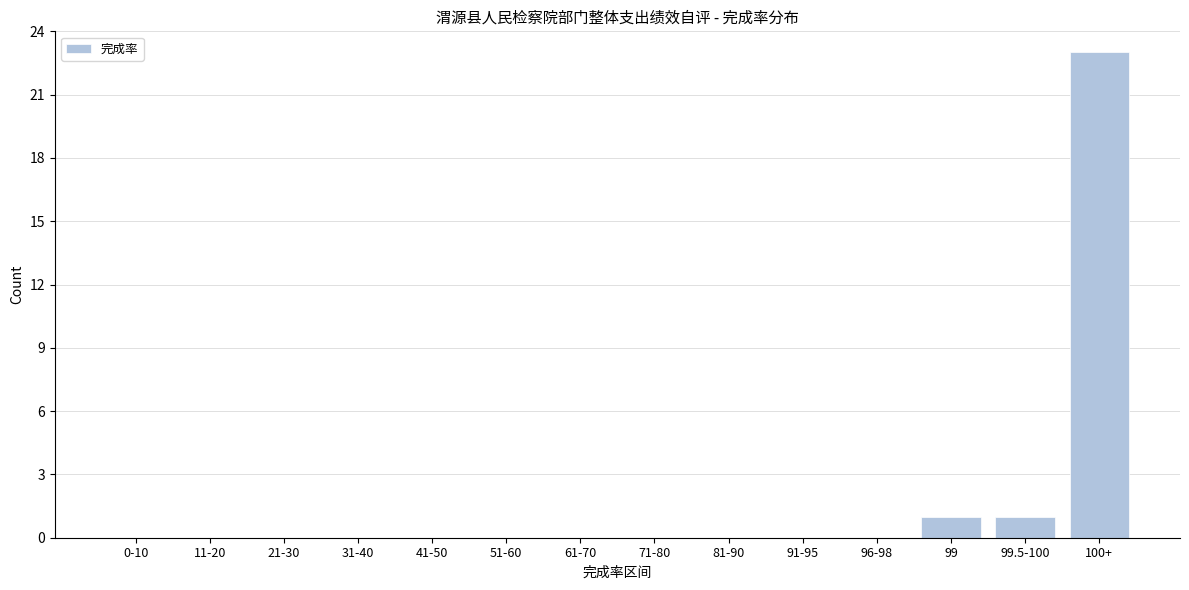

Reading right to left, transcribe all the data shown in this chart.

100+=23	99.5-100=1	99=1	96-98=0	91-95=0	81-90=0	71-80=0	61-70=0	51-60=0	41-50=0	31-40=0	21-30=0	11-20=0	0-10=0